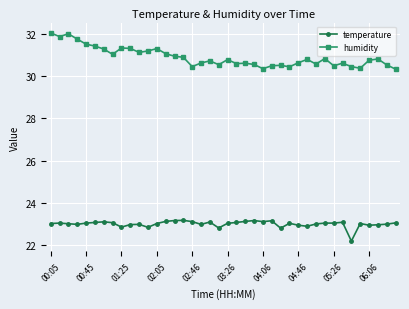

True or false: temperature and humidity intersect in this chart.

False